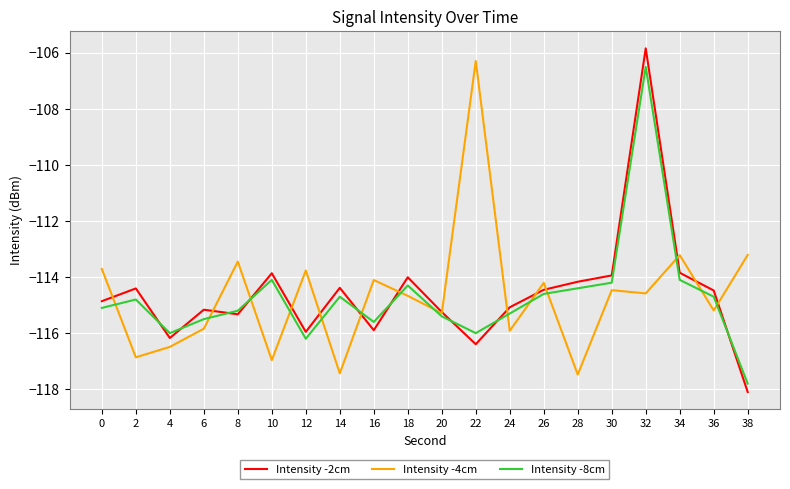

True or false: Intensity -2cm has a value of -114.5 at 26.

True